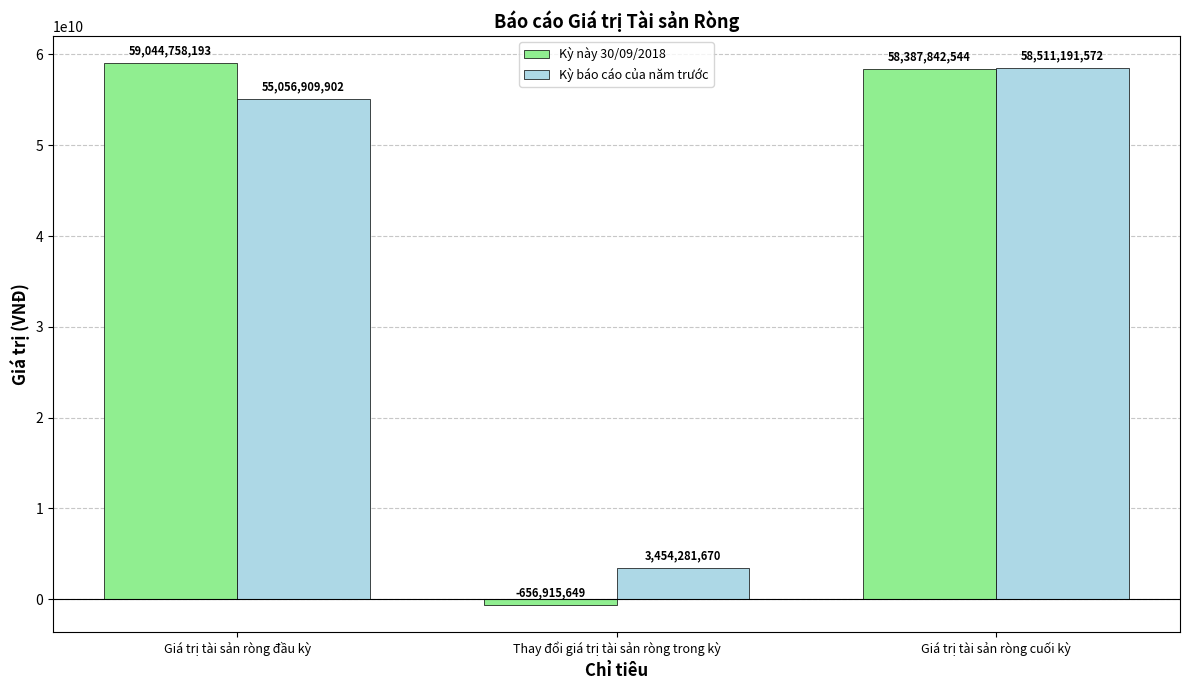

What value does the Kỳ này 30/09/2018 series have at Thay đổi giá trị tài sản ròng trong kỳ, to the nearest 10?

-656915650